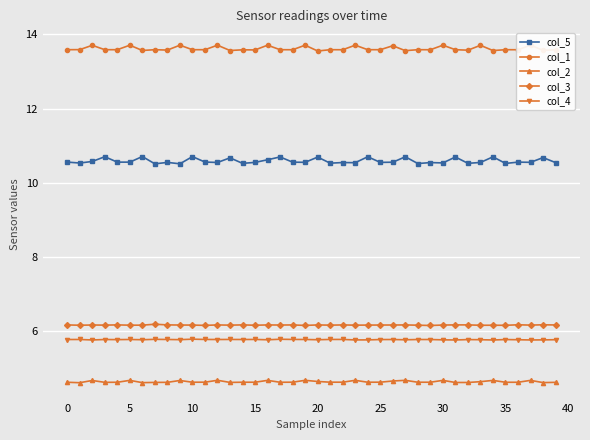

Reading left to right, extract all data points from this chart.

col_5: 10.6	10.5	10.6	10.7	10.6	10.6	10.7	10.5	10.6	10.5	10.7	10.6	10.6	10.7	10.5	10.6	10.6	10.7	10.6	10.6	10.7	10.5	10.5	10.5	10.7	10.6	10.6	10.7	10.5	10.5	10.5	10.7	10.5	10.6	10.7	10.5	10.6	10.6	10.7	10.5
col_1: 13.6	13.6	13.7	13.6	13.6	13.7	13.6	13.6	13.6	13.7	13.6	13.6	13.7	13.6	13.6	13.6	13.7	13.6	13.6	13.7	13.6	13.6	13.6	13.7	13.6	13.6	13.7	13.6	13.6	13.6	13.7	13.6	13.6	13.7	13.6	13.6	13.6	13.7	13.6	13.6
col_2: 4.6	4.6	4.7	4.6	4.6	4.7	4.6	4.6	4.6	4.7	4.6	4.6	4.7	4.6	4.6	4.6	4.7	4.6	4.6	4.7	4.6	4.6	4.6	4.7	4.6	4.6	4.7	4.7	4.6	4.6	4.7	4.6	4.6	4.6	4.7	4.6	4.6	4.7	4.6	4.6
col_3: 6.2	6.2	6.2	6.2	6.2	6.2	6.2	6.2	6.2	6.2	6.2	6.2	6.2	6.2	6.2	6.2	6.2	6.2	6.2	6.2	6.2	6.2	6.2	6.2	6.2	6.2	6.2	6.2	6.2	6.2	6.2	6.2	6.2	6.2	6.2	6.2	6.2	6.2	6.2	6.2
col_4: 5.8	5.8	5.8	5.8	5.8	5.8	5.8	5.8	5.8	5.8	5.8	5.8	5.8	5.8	5.8	5.8	5.8	5.8	5.8	5.8	5.8	5.8	5.8	5.8	5.8	5.8	5.8	5.8	5.8	5.8	5.8	5.8	5.8	5.8	5.8	5.8	5.8	5.8	5.8	5.8